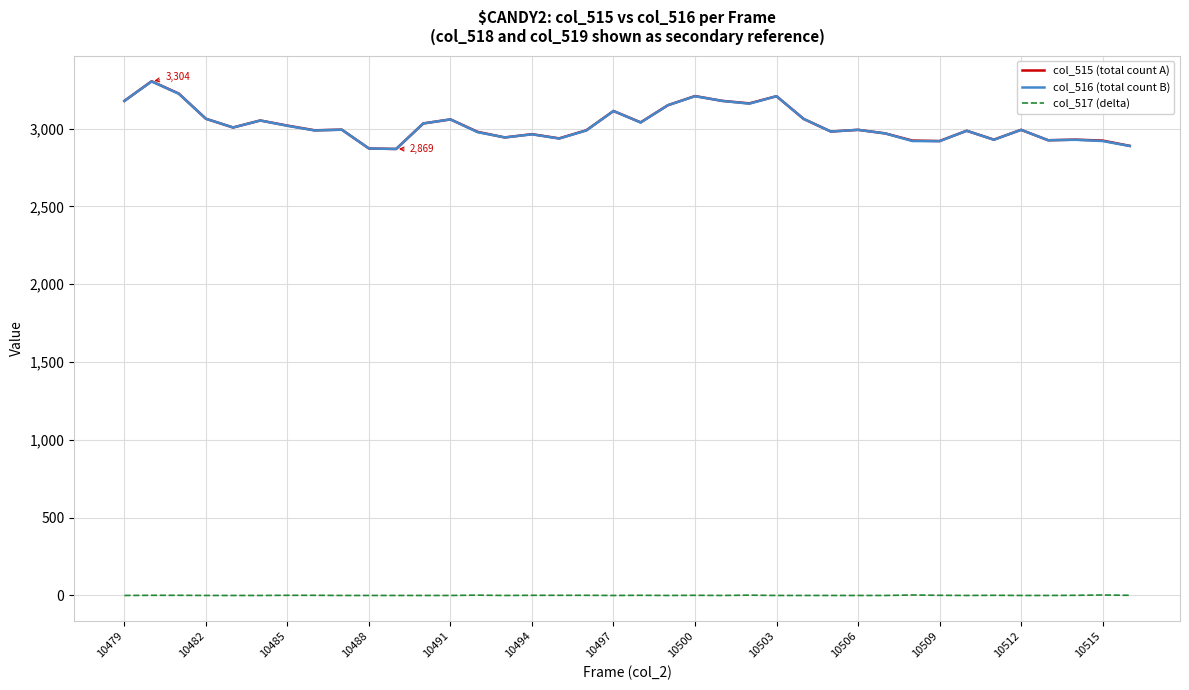

Does the chart have visible grid lines?

Yes